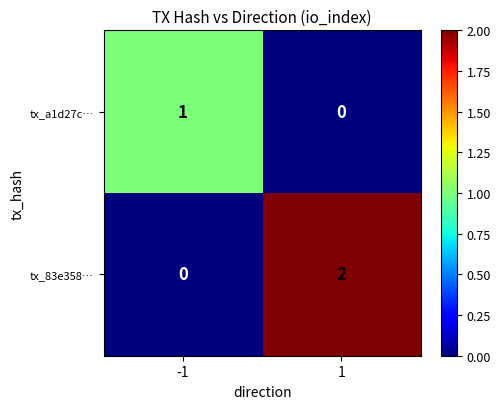

Which series has the largest range (max minus min)?

tx_83e358…